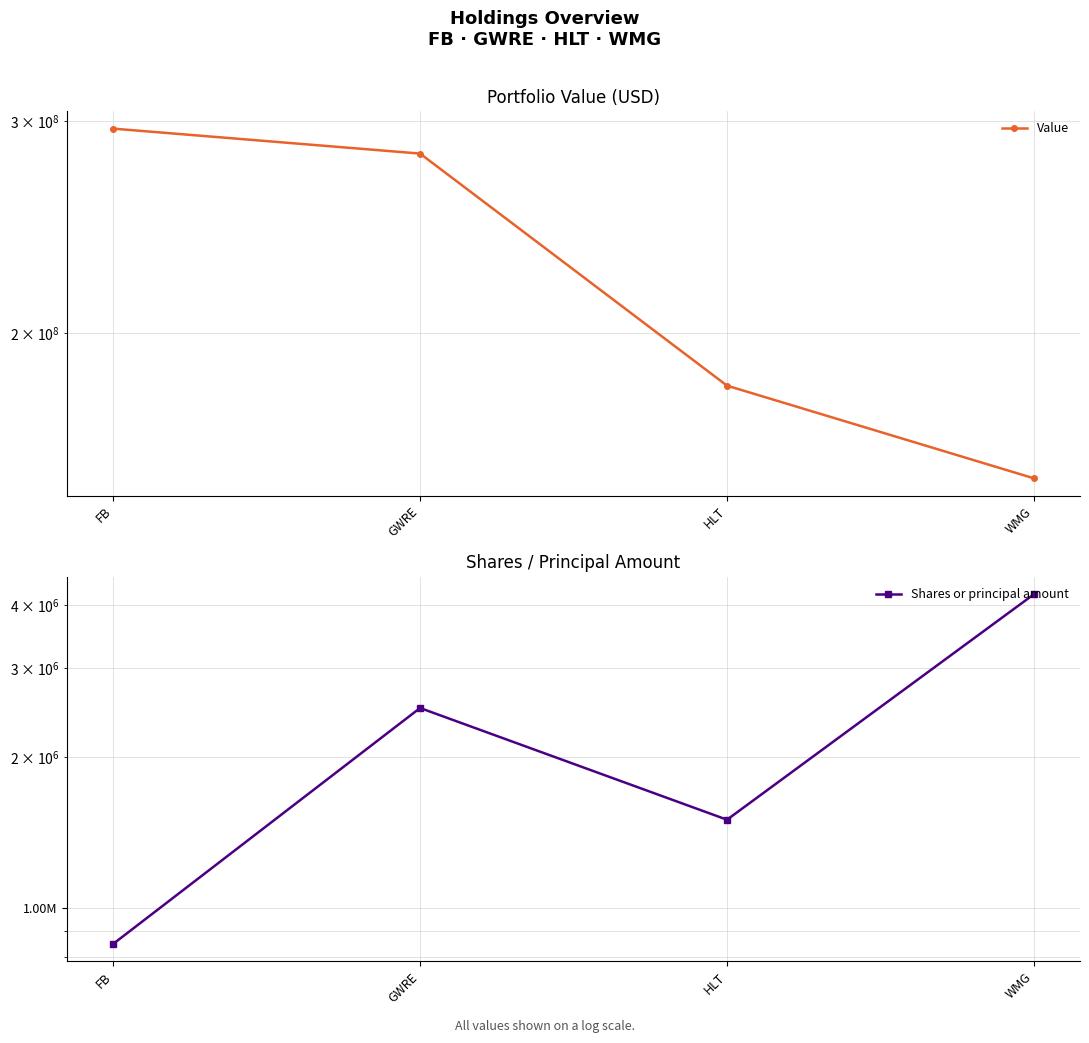

True or false: Value and Shares or principal amount intersect in this chart.

False